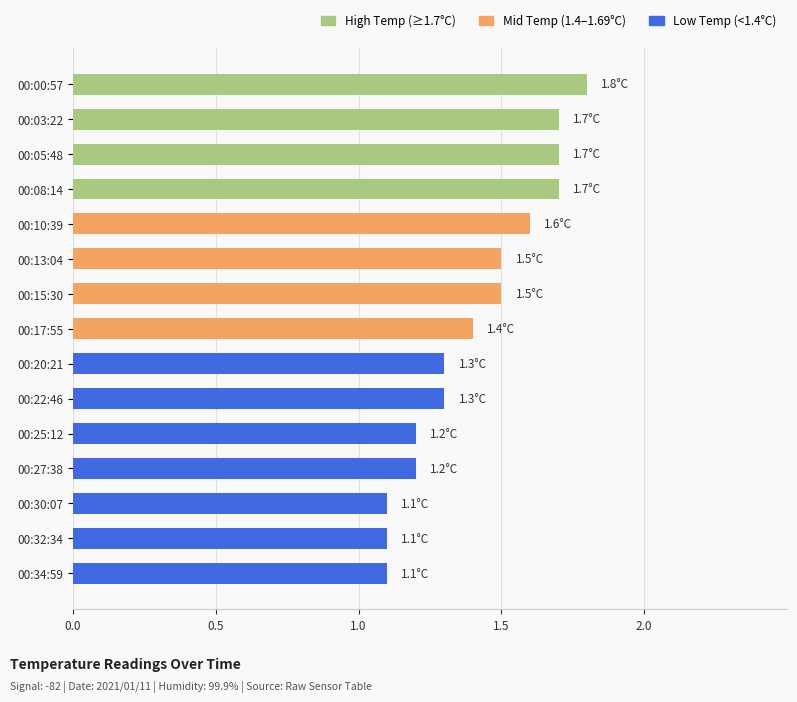

Is it true that the value at 00:34:59 is 1.7?

False